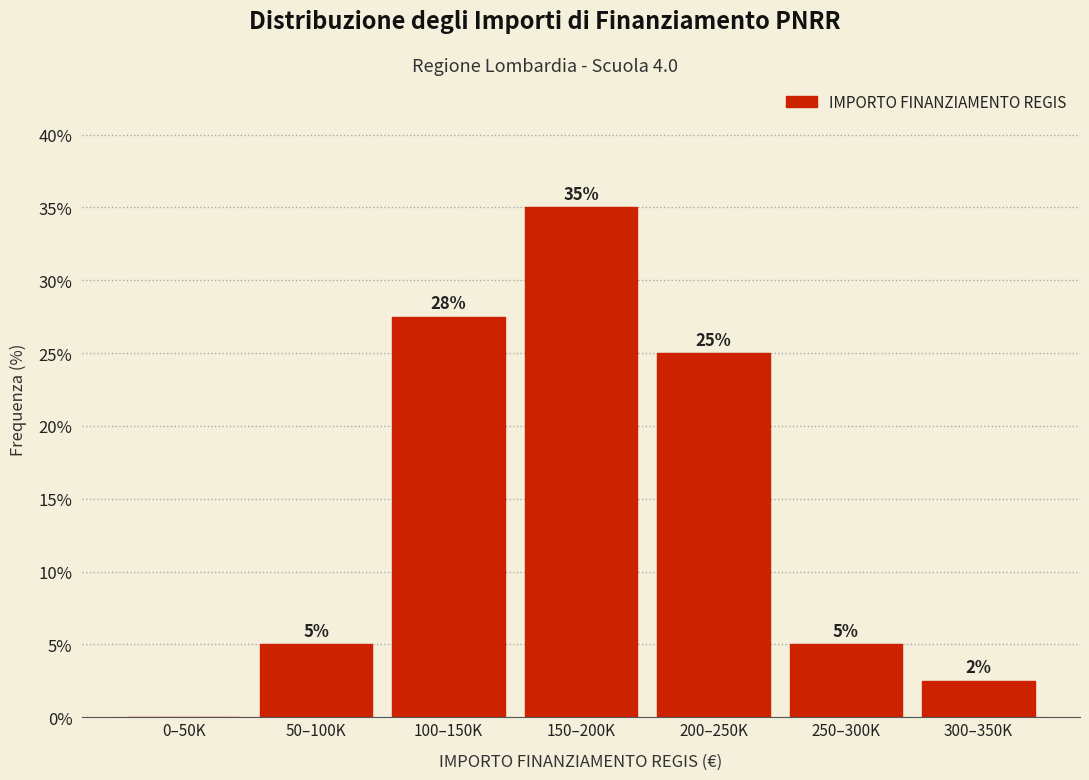

Is it true that the value at 0–50K is 0.0?

True